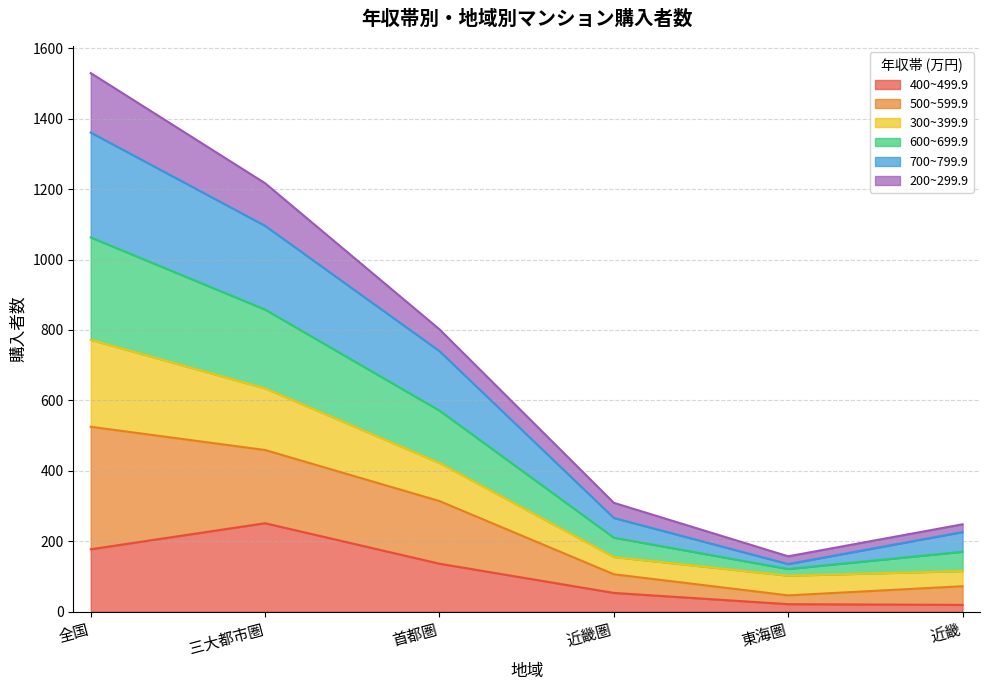

At which category is the sum across all series the highest?

全国